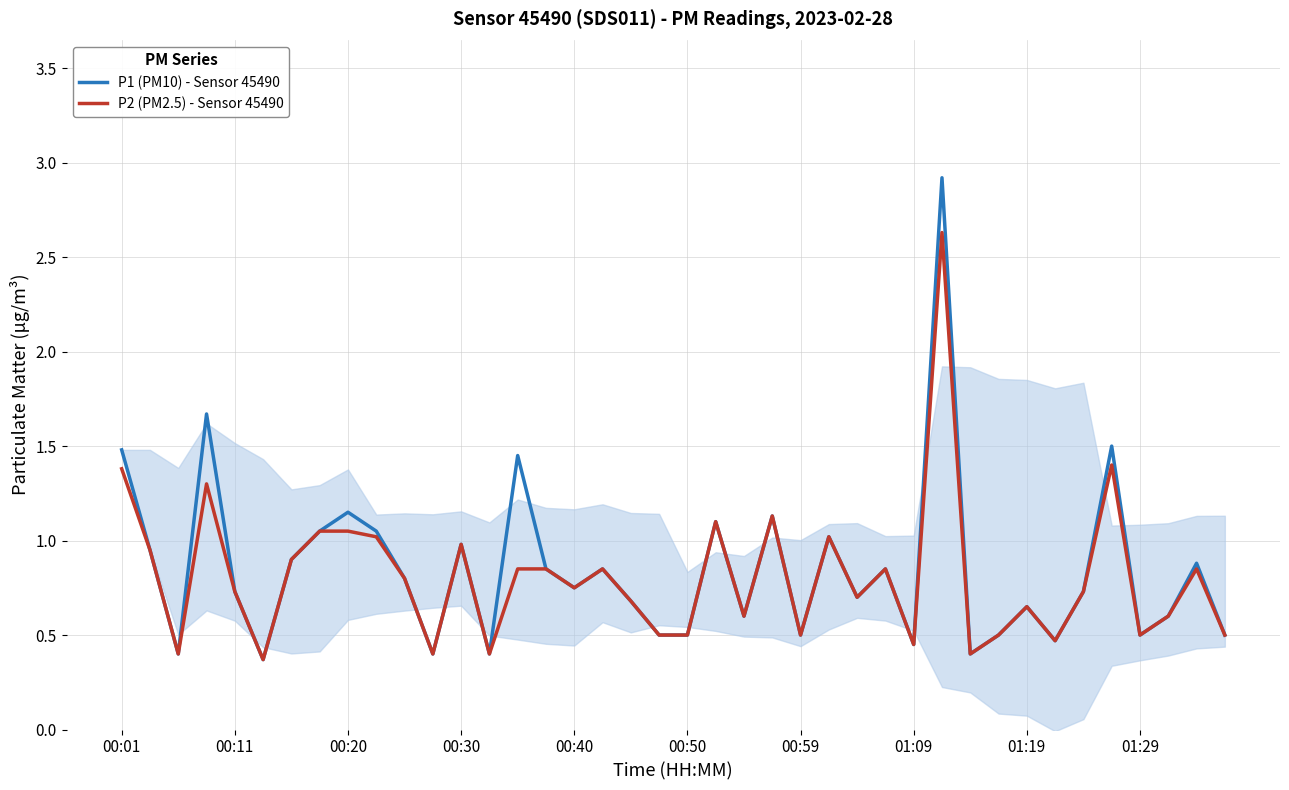

The value of P1 (PM10) - Sensor 45490 at 00:01 is 0.7. True or false?

False